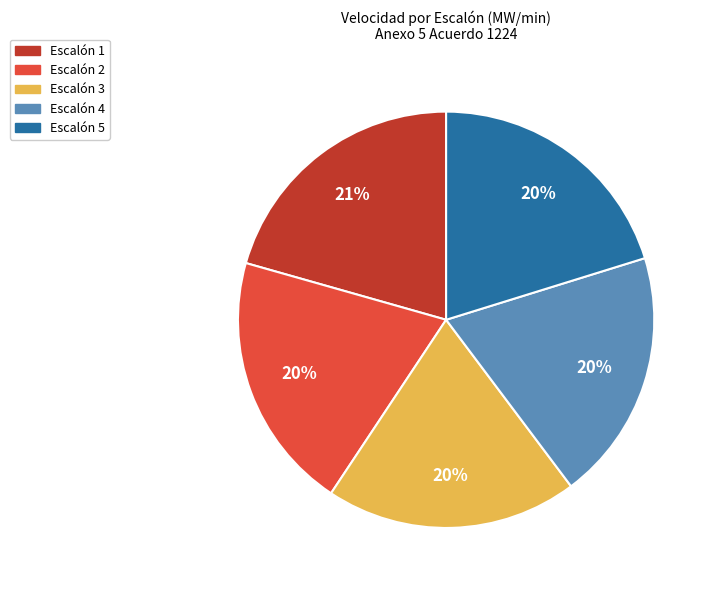

To the nearest percent, what percentage of the pie is Escalón 5?

20%